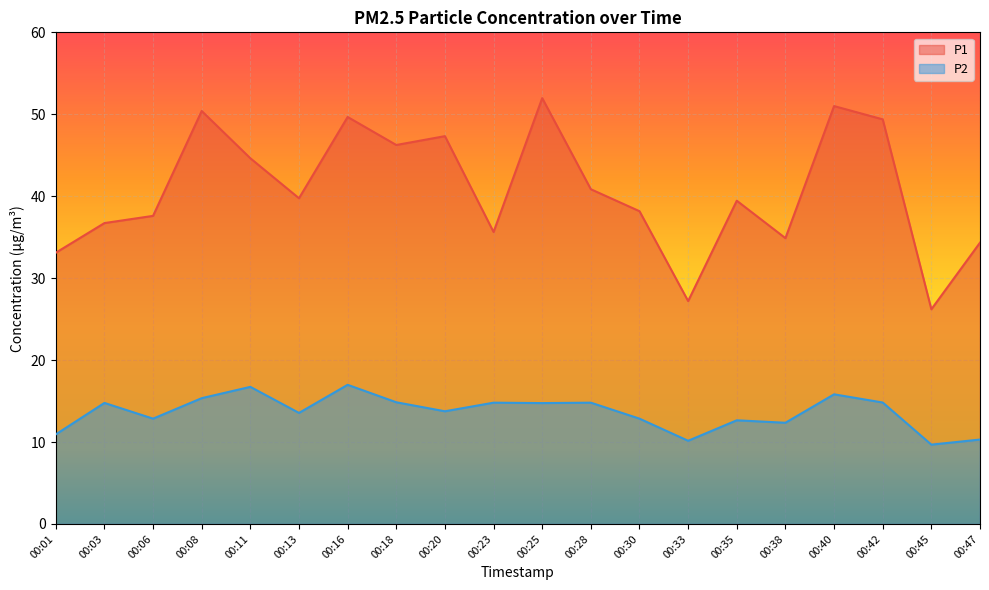

Where is P1 nearest to the value 39?

00:35